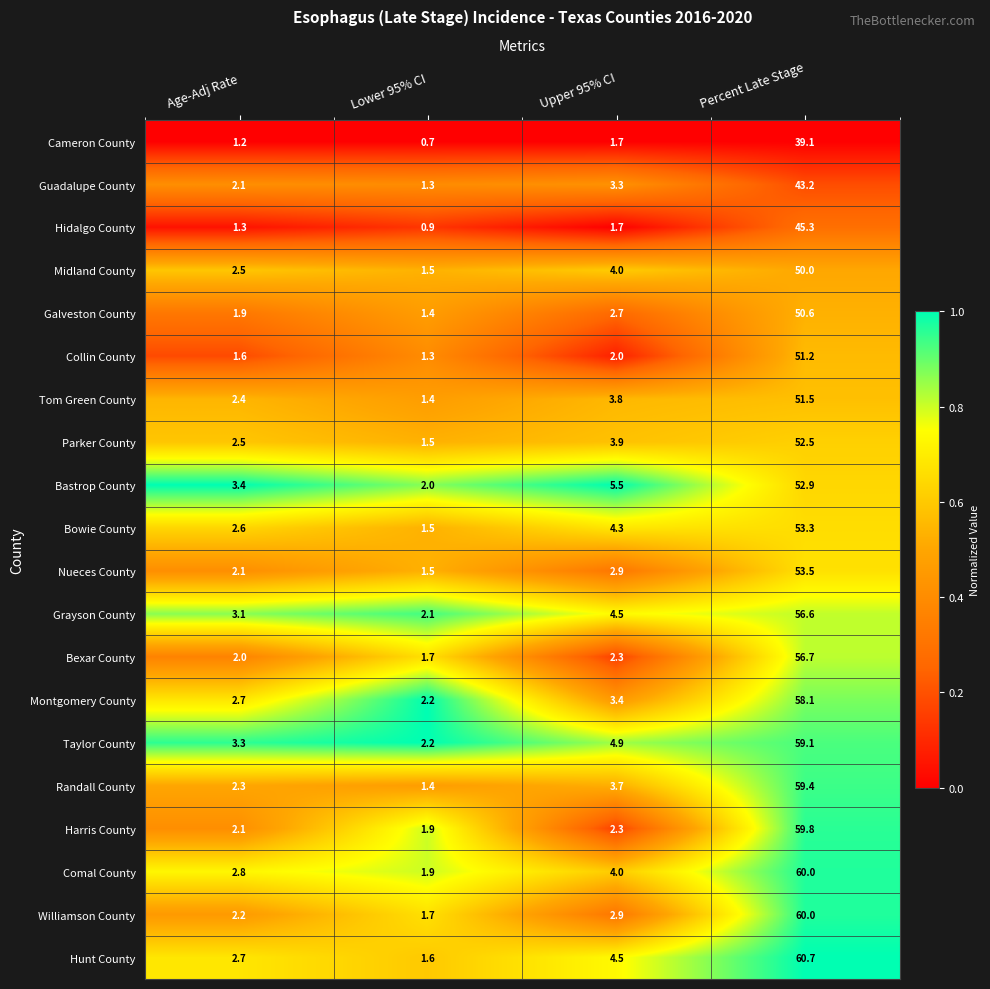

Is it true that Collin County equals 0.4 at Lower 95% CI?

False